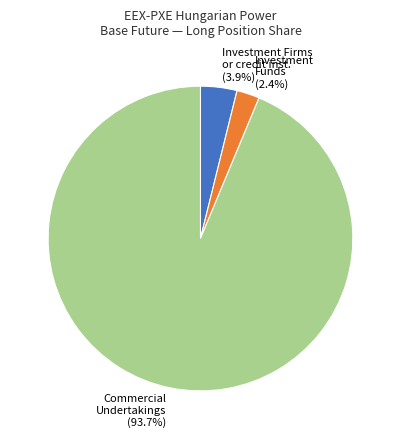

Rank the categories by value from lowest to highest.

Investment Funds (2.4%), Investment Firms or credit inst. (3.9%), Commercial Undertakings (93.7%)